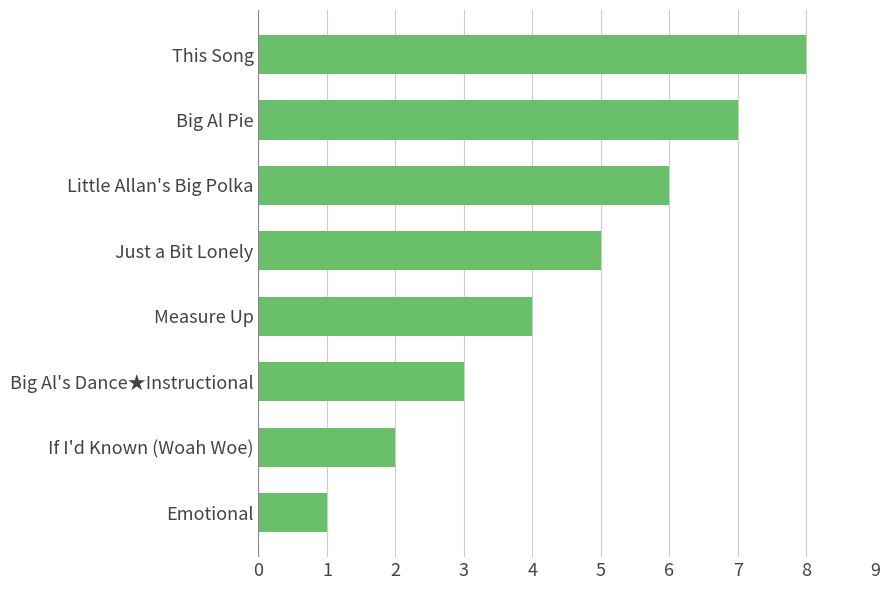

What is the ratio of the value at This Song to the value at Big Al's Dance★Instructional?

2.7